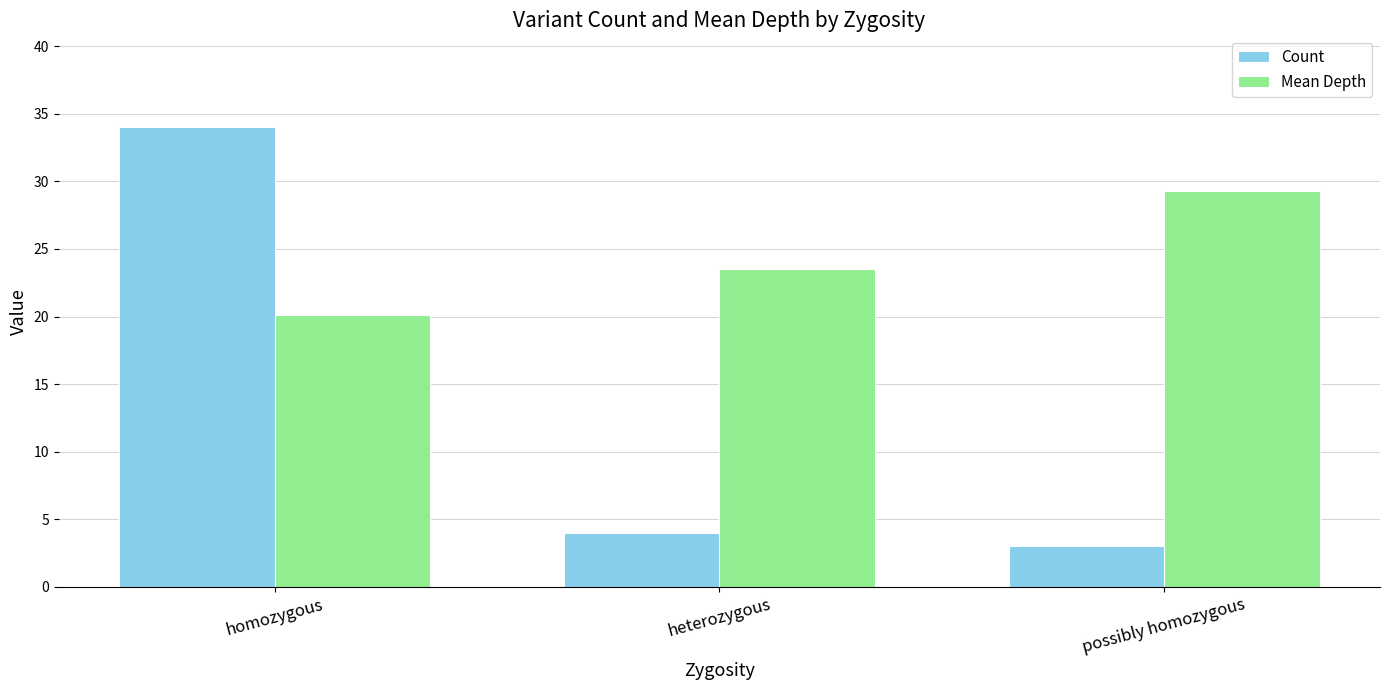

What is the sum of the Count values at possibly homozygous and homozygous?

37.0